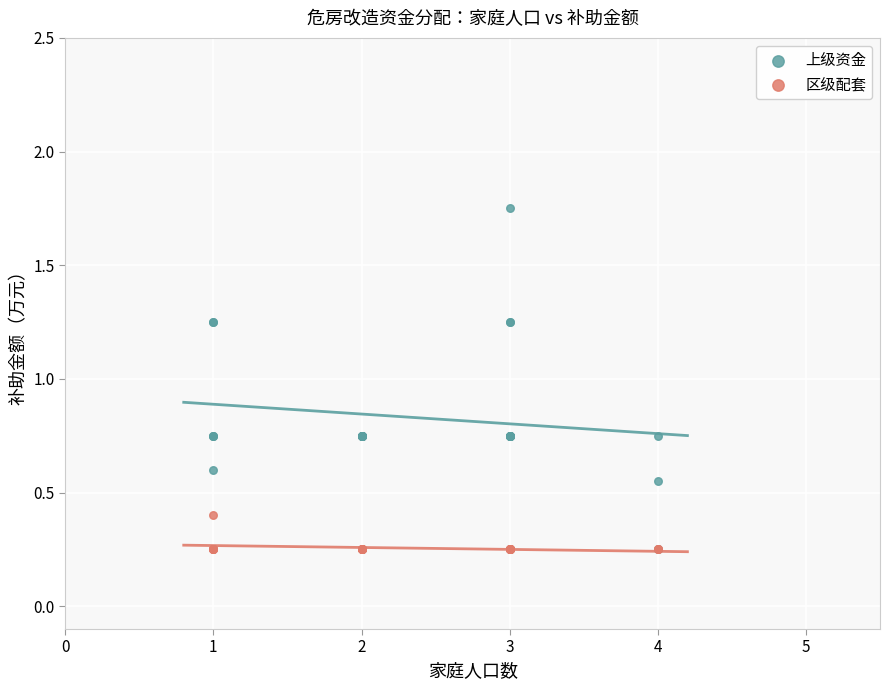

Which series has the largest Y range (max minus min)?

上级资金